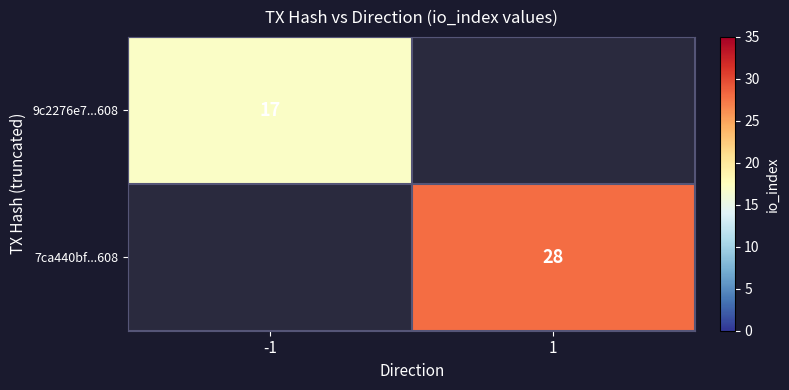

What is the smallest value displayed?

17.0